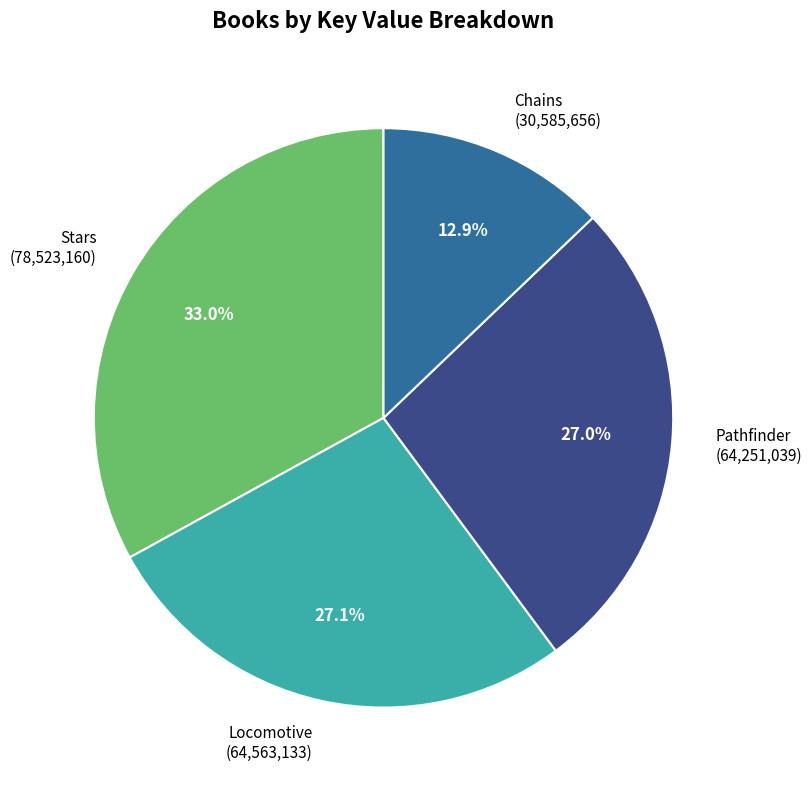

Is it true that Pathfinder is 15% of the pie?

False